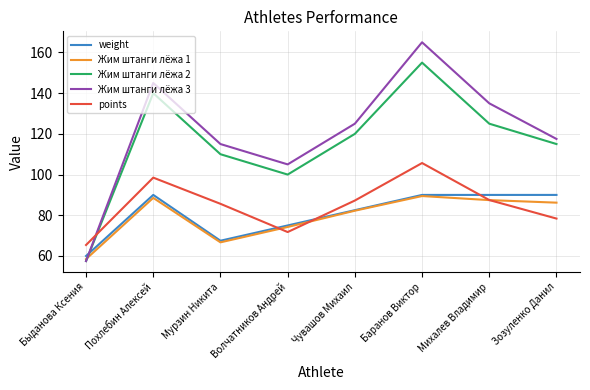

True or false: Жим штанги лёжа 3 and points intersect in this chart.

True